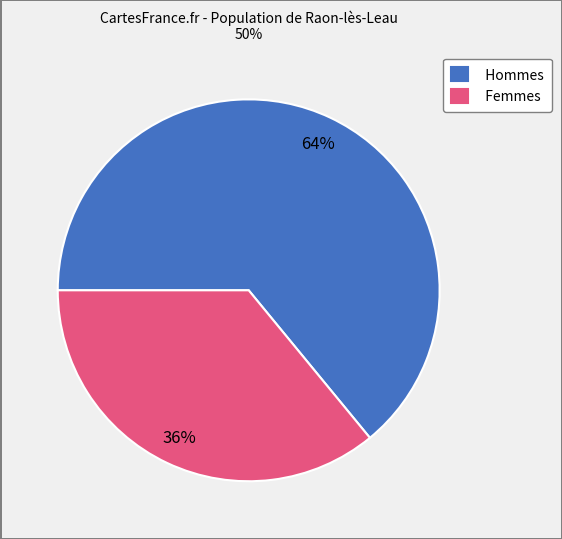

Is the sum of Hommes and Femmes greater than half?

Yes